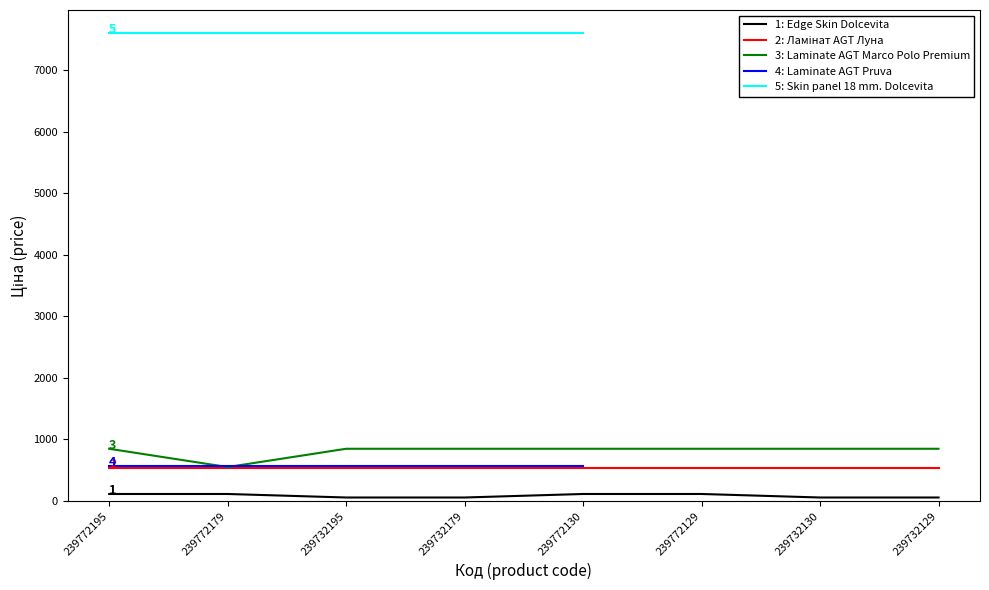

What is the sum of all Ламінат AGT Луна values?

4312.0